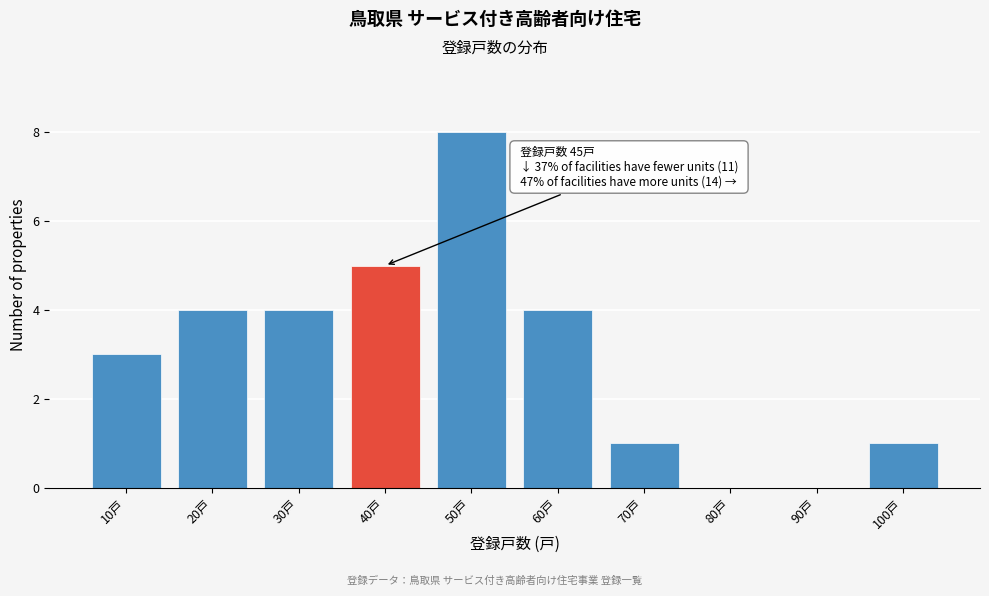

Reading left to right, transcribe all the data shown in this chart.

10戸=3	20戸=4	30戸=4	40戸=5	50戸=8	60戸=4	70戸=1	80戸=0	90戸=0	100戸=1